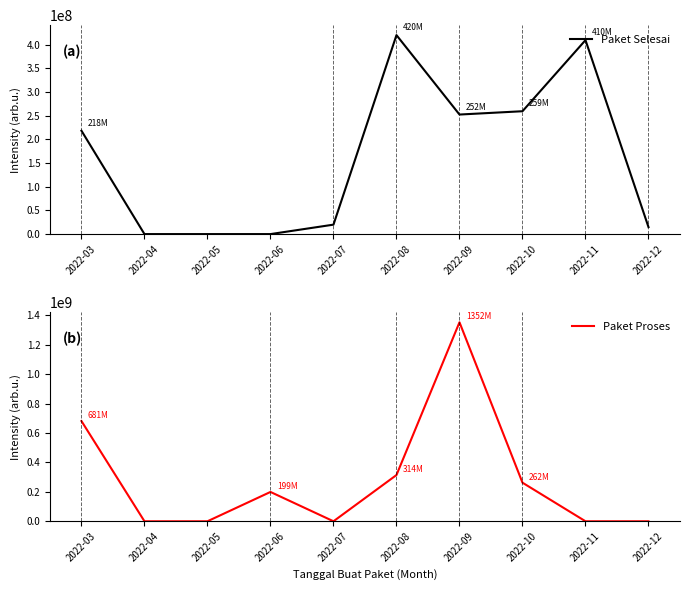

At which category does Paket Proses reach its first local peak?

2022-06